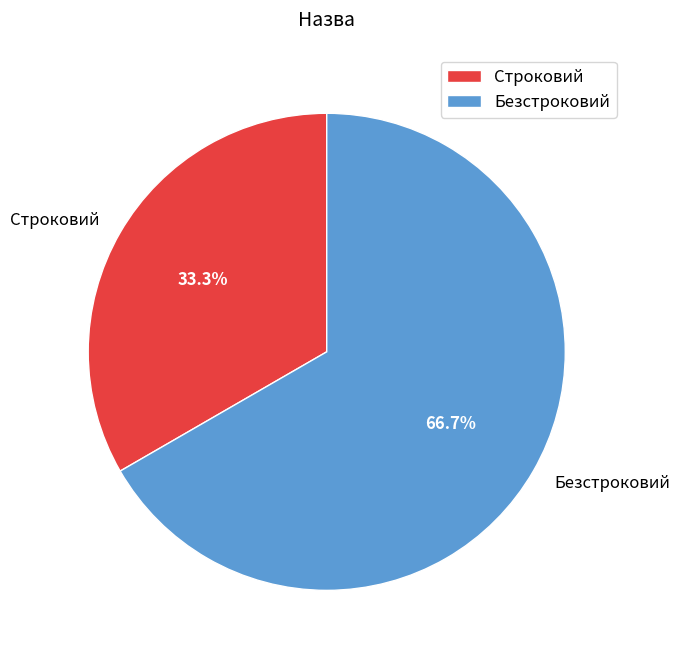

To the nearest percent, what is the difference between the largest and smallest slice percentages?

33%